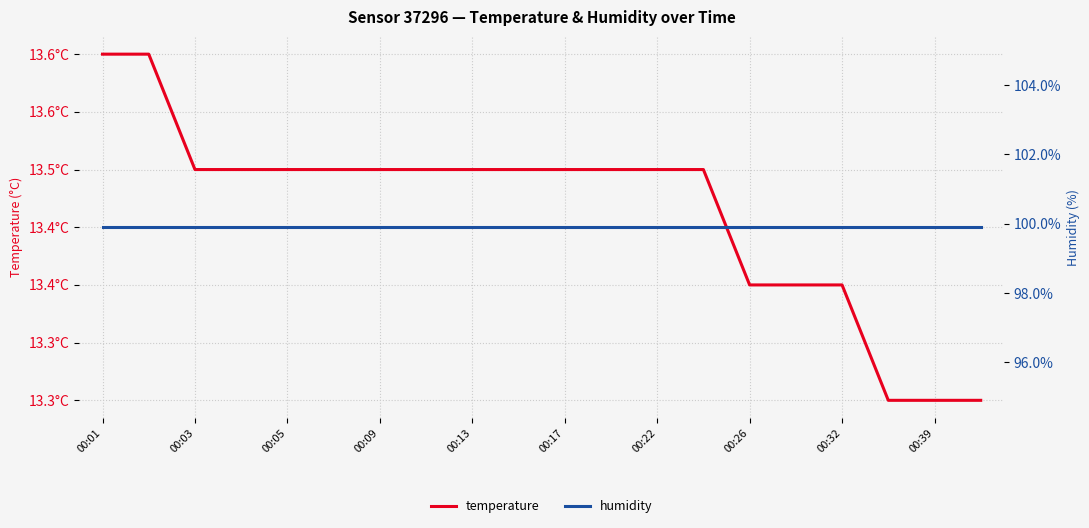

How many lines are shown in the chart?

2